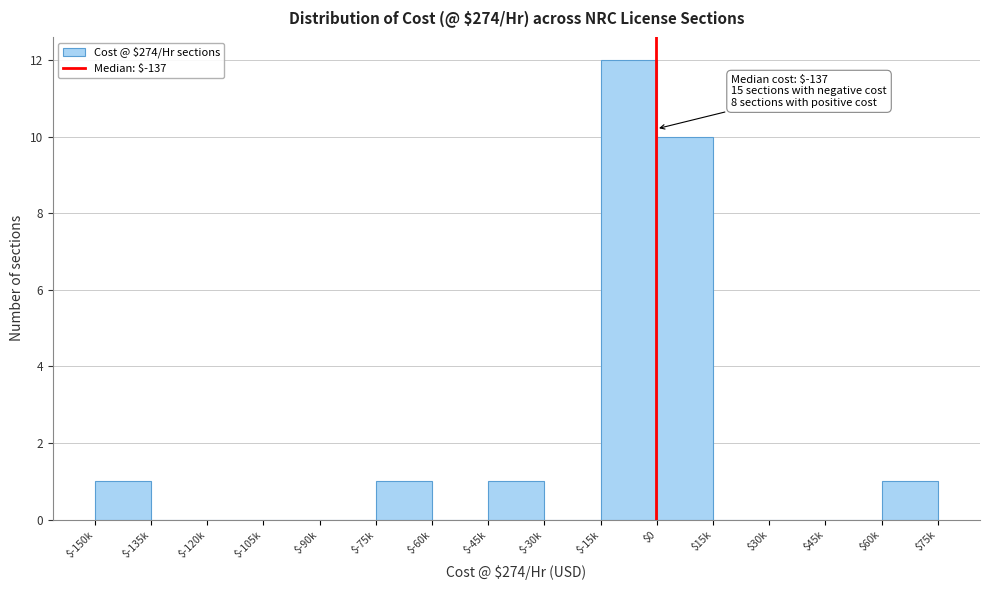

What is the sum of all values?

26